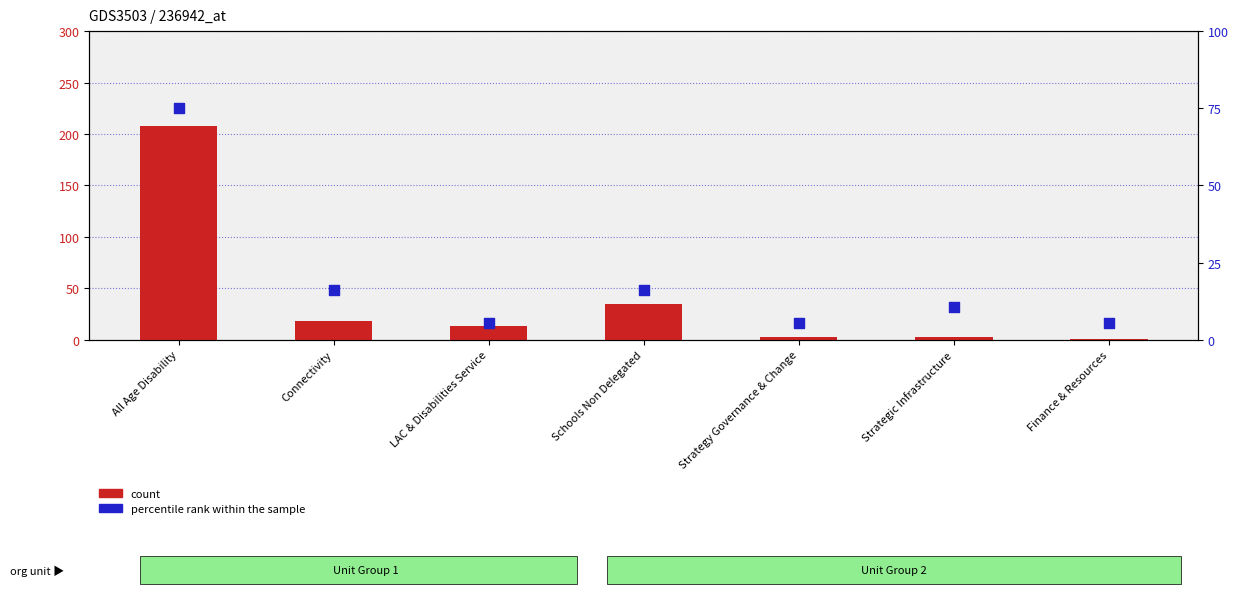

What are all the series names shown in the legend?

count, percentile rank within the sample